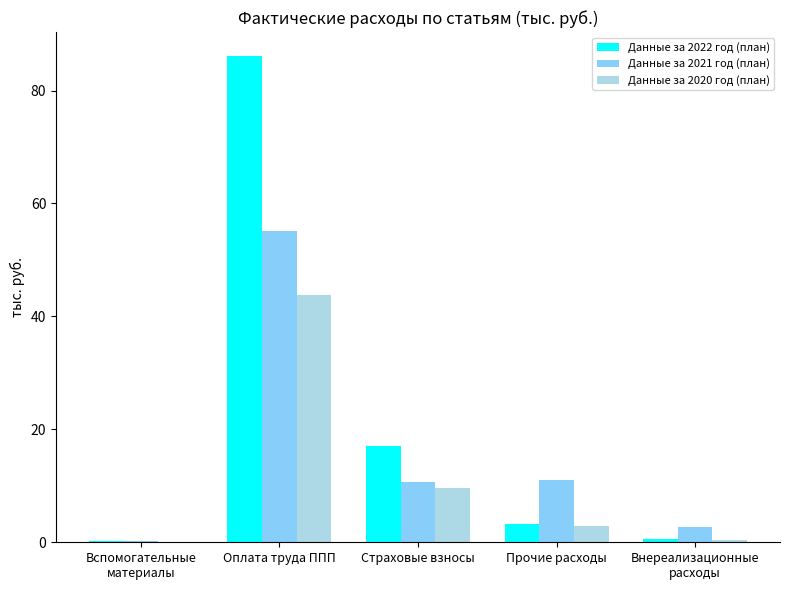

Where is Данные за 2020 год (план) nearest to the value 21?

Страховые взносы